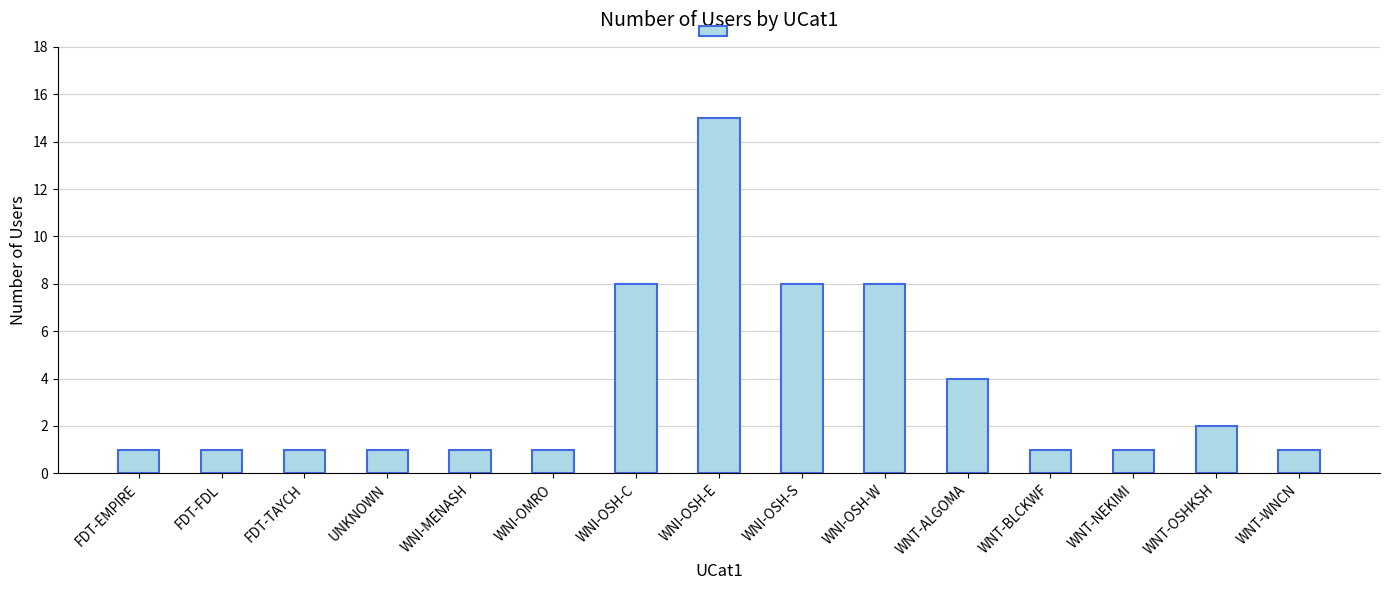

Does the chart contain stacked bars?

No